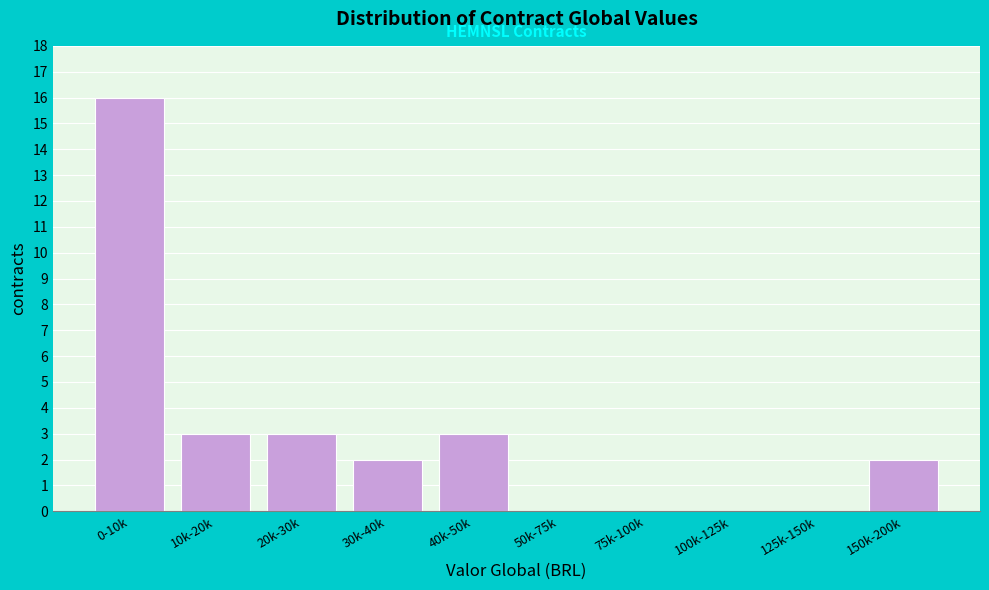

Reading left to right, extract all data points from this chart.

0-10k=16	10k-20k=3	20k-30k=3	30k-40k=2	40k-50k=3	50k-75k=0	75k-100k=0	100k-125k=0	125k-150k=0	150k-200k=2